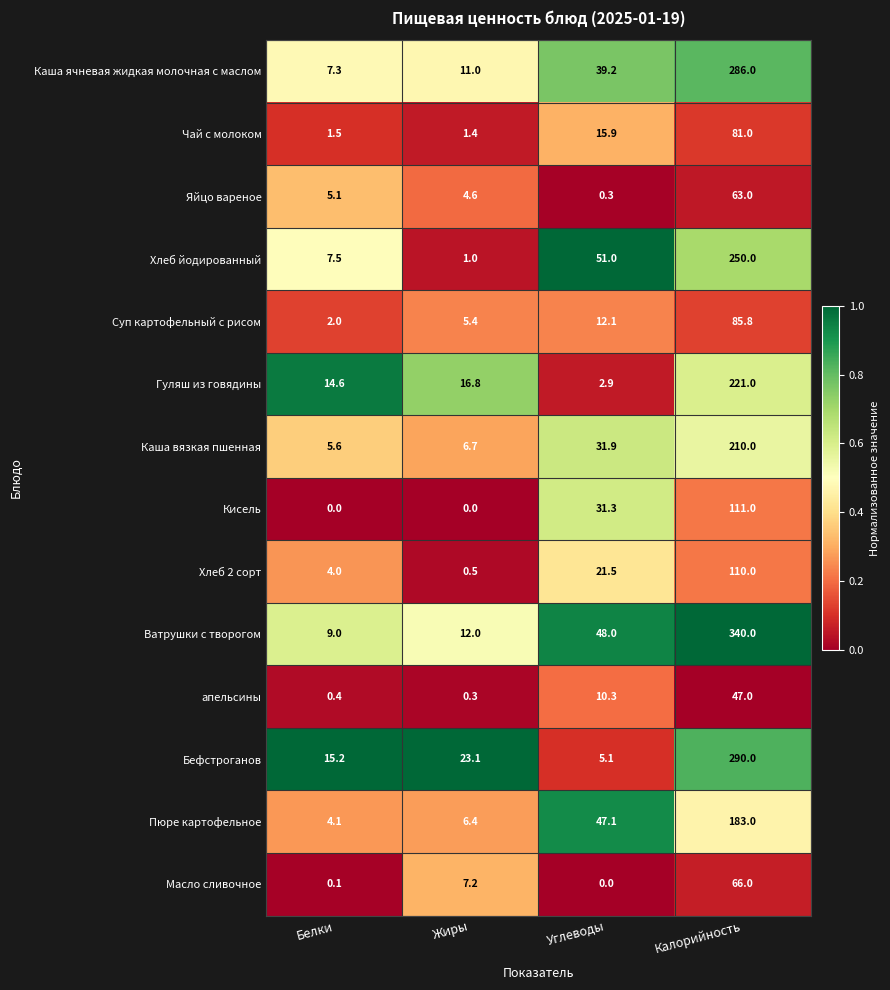

At which category is the sum across all series the highest?

Калорийность